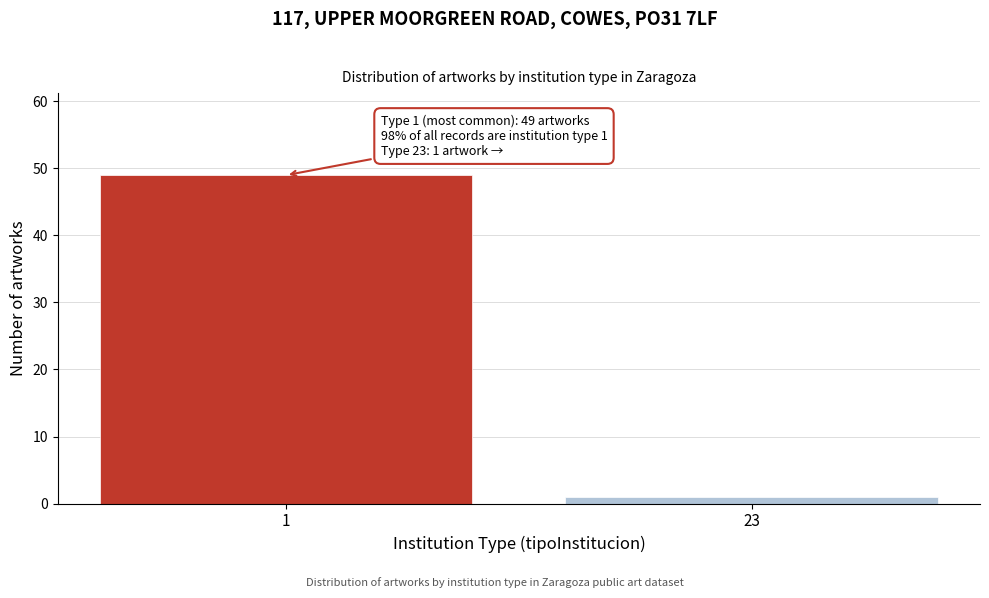

Reading right to left, transcribe all the data shown in this chart.

1	49